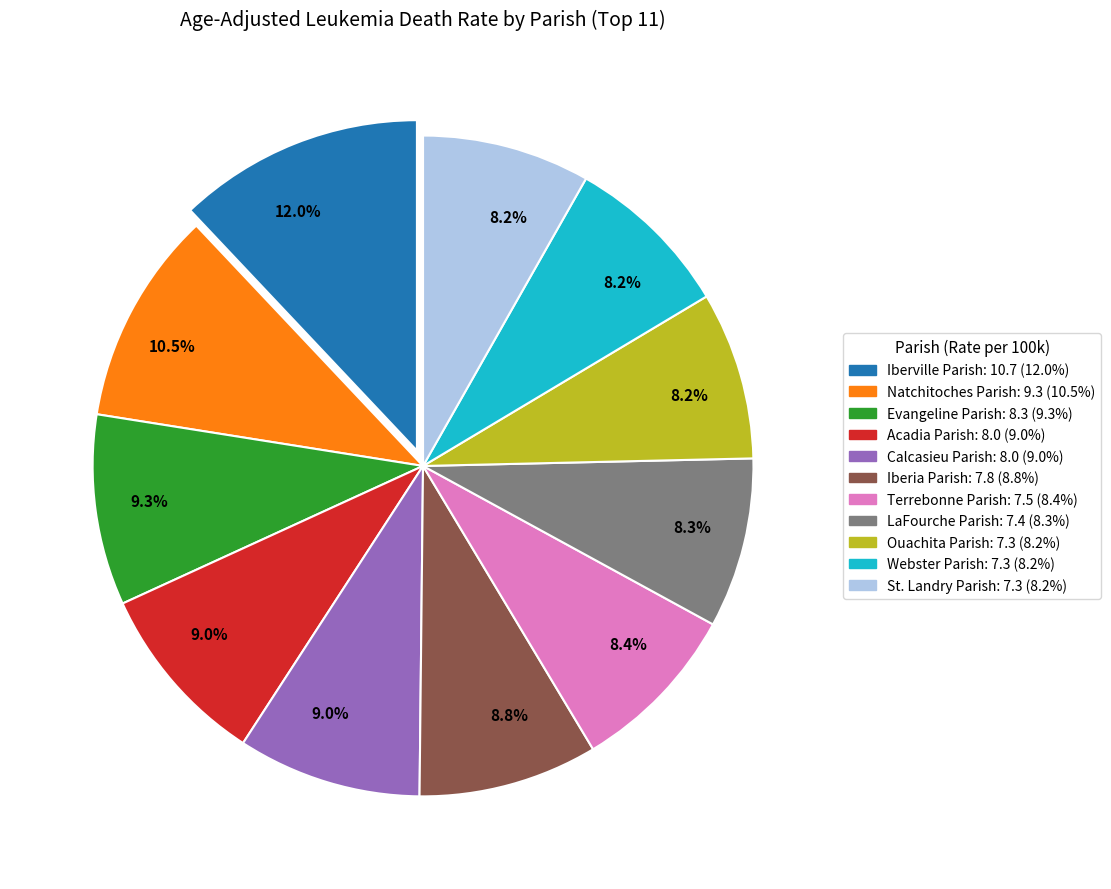

What is the largest slice in the pie chart?

Iberville Parish